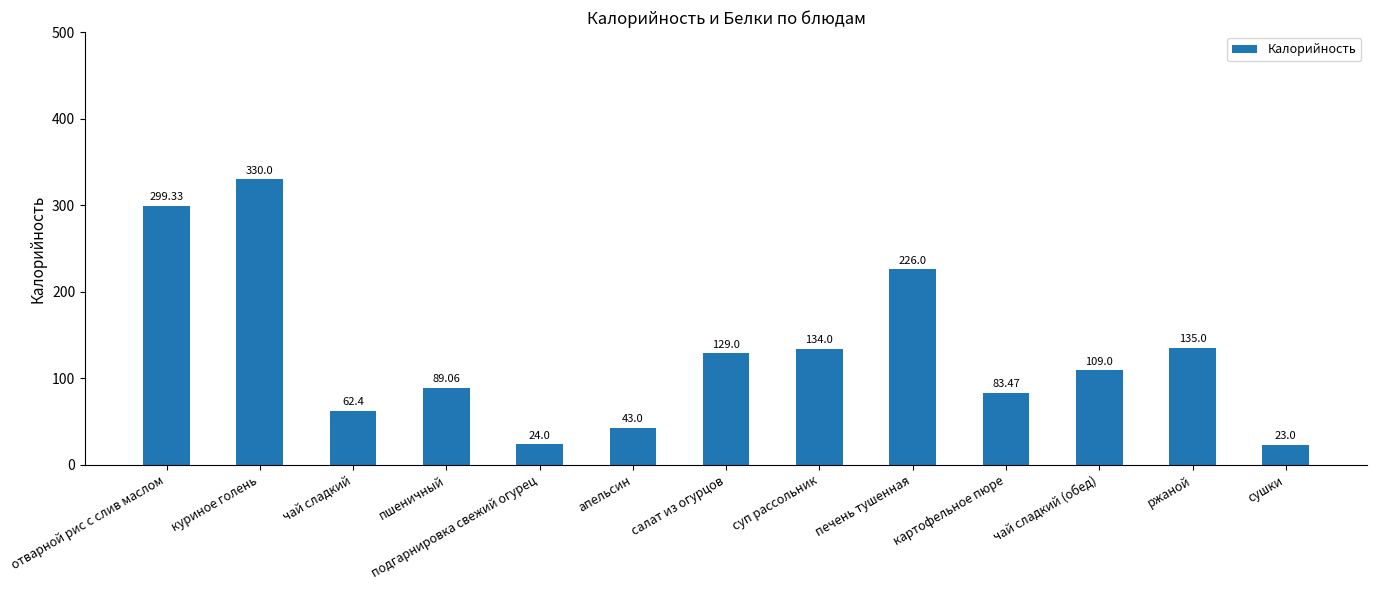

List the labels in order of value, largest first.

куриное голень, отварной рис с слив маслом, печень тушенная, ржаной, суп рассольник, салат из огурцов, чай сладкий (обед), пшеничный, картофельное пюре, чай сладкий, апельсин, подгарнировка свежий огурец, сушки